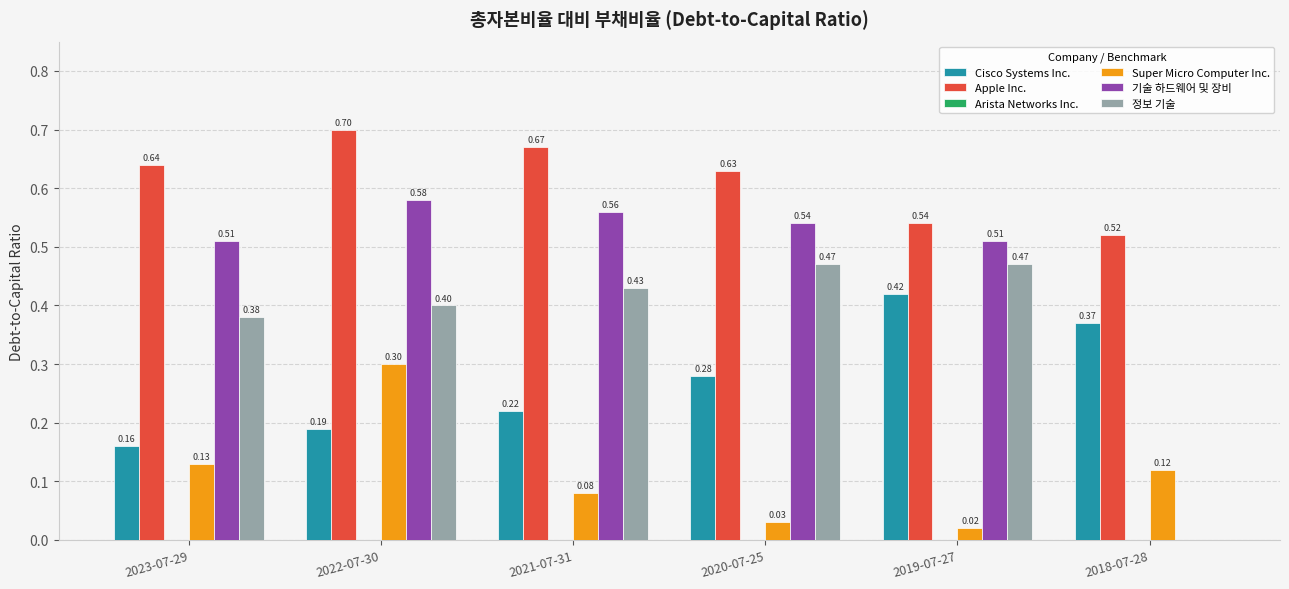

What is the sum of all Apple Inc. values?

3.7